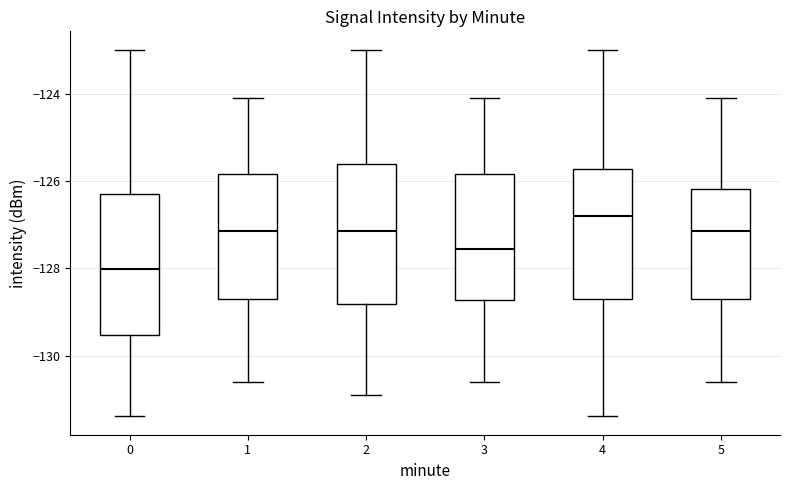

Reading left to right, read every box against the y-axis: the position of its median line, the range the box covers, and the ends of its whiskers. The values are not printed on the chart, so give them approximately, as read against the axis.

0: median -128.0, box -129.6 to -126.2, whiskers -131.4 to -123.0
1: median -127.2, box -128.6 to -125.8, whiskers -130.6 to -124.2
2: median -127.2, box -128.8 to -125.6, whiskers -131.0 to -123.0
3: median -127.6, box -128.8 to -125.8, whiskers -130.6 to -124.2
4: median -126.8, box -128.6 to -125.8, whiskers -131.4 to -123.0
5: median -127.2, box -128.8 to -126.2, whiskers -130.6 to -124.2